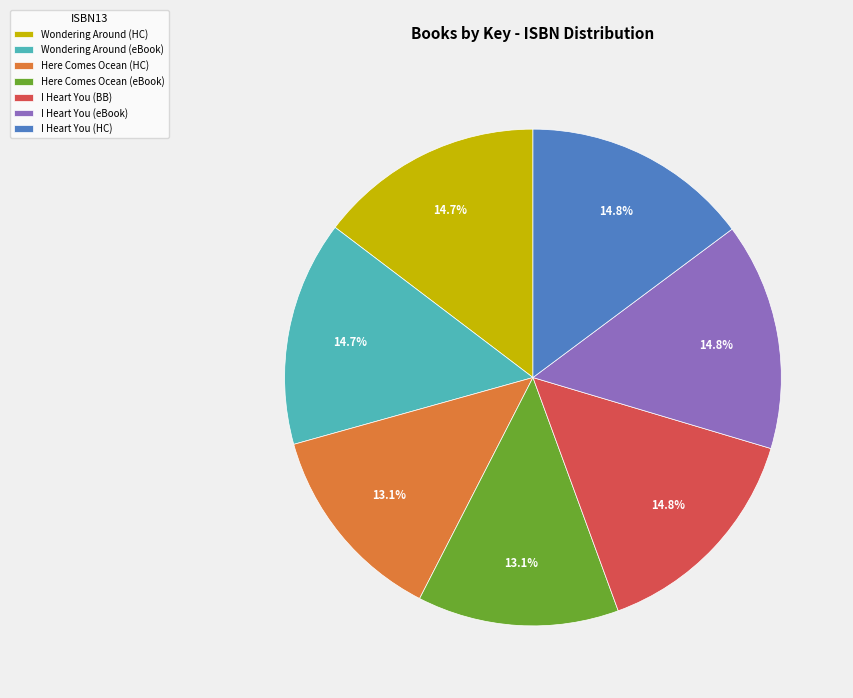

What is the ratio of the value at Here Comes Ocean (eBook) to the value at I Heart You (HC)?

0.9